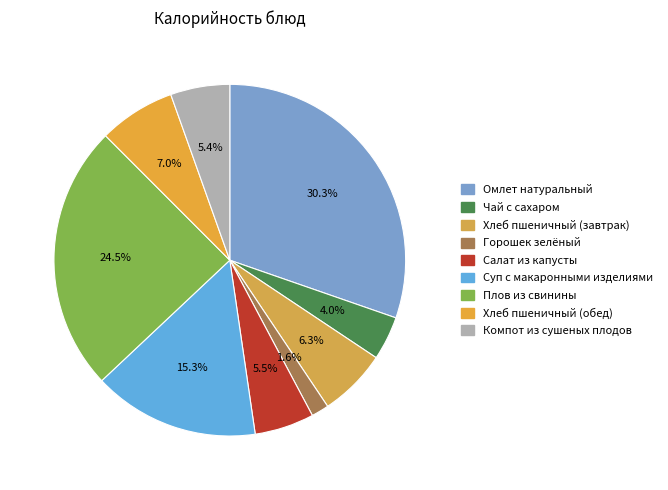

How many slices are in this pie chart?

9